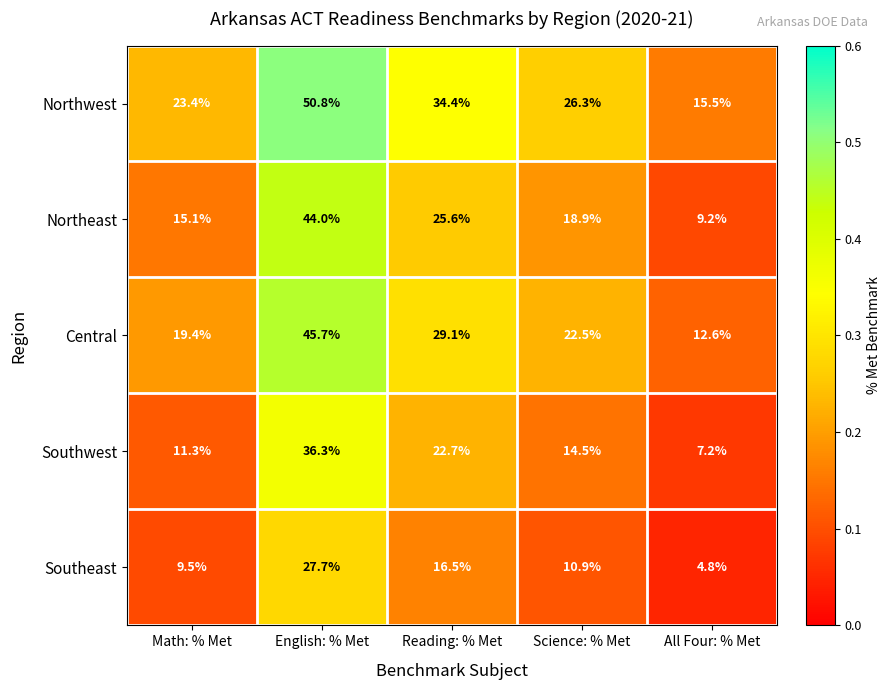

Which label corresponds to the smallest value in the chart?

All Four: % Met